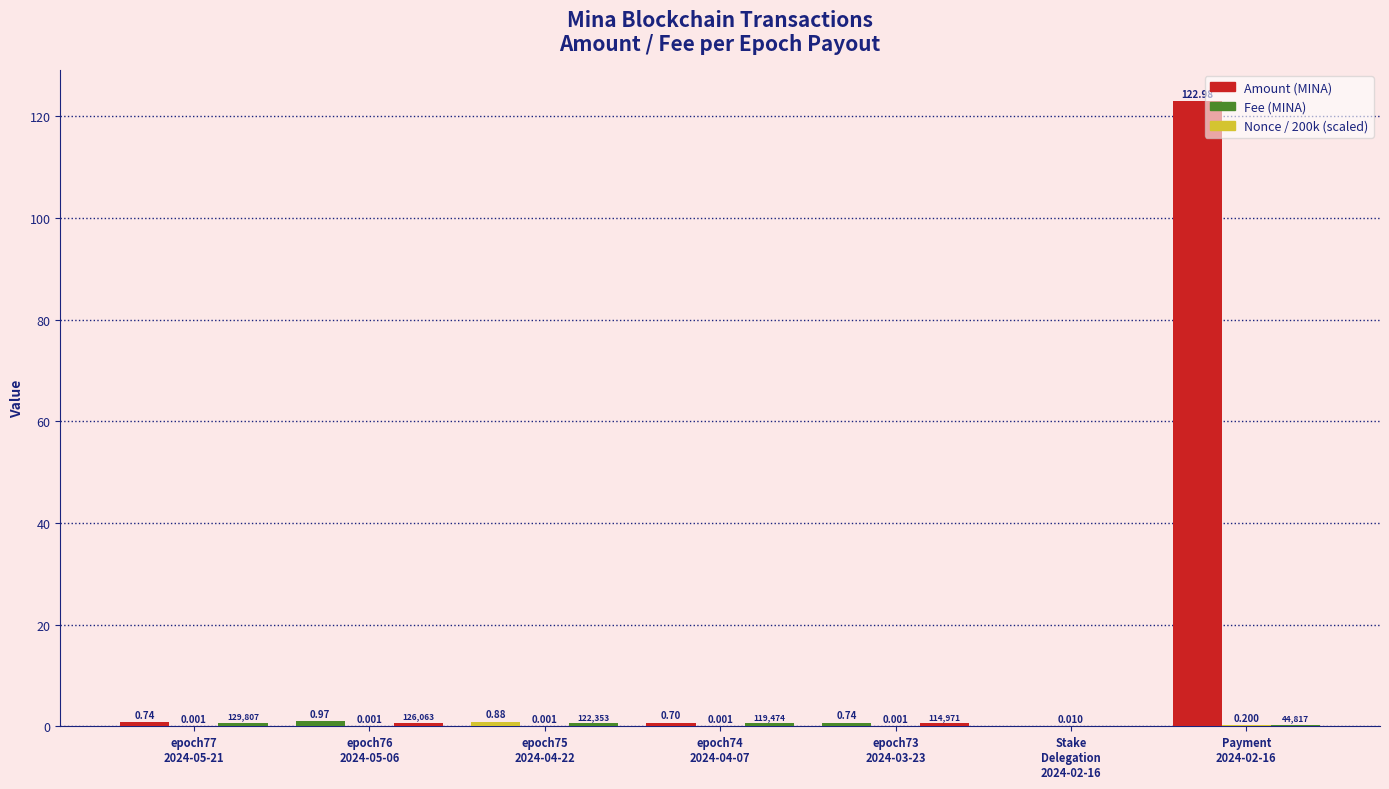

True or false: Fee (MINA) has a value of 0.0 at epoch74
2024-04-07.

False